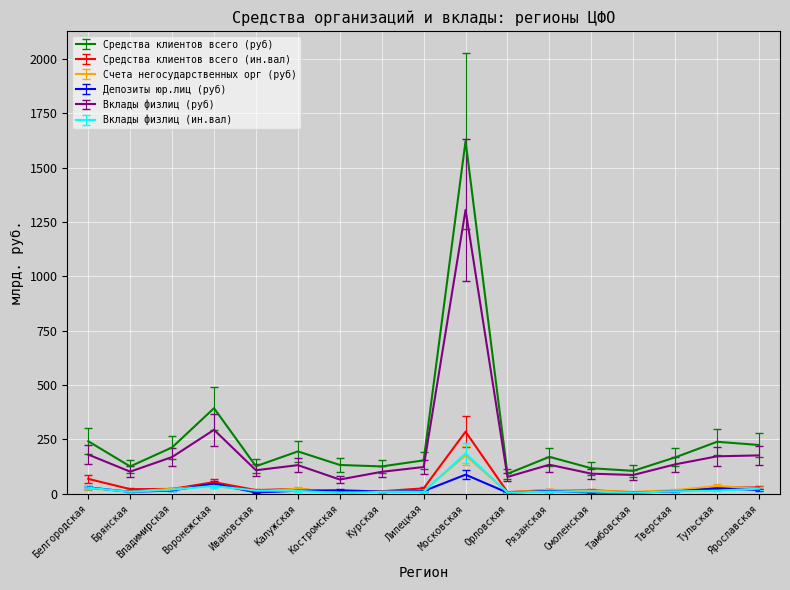

True or false: Средства клиентов всего (руб) and Средства клиентов всего (ин.вал) intersect in this chart.

False